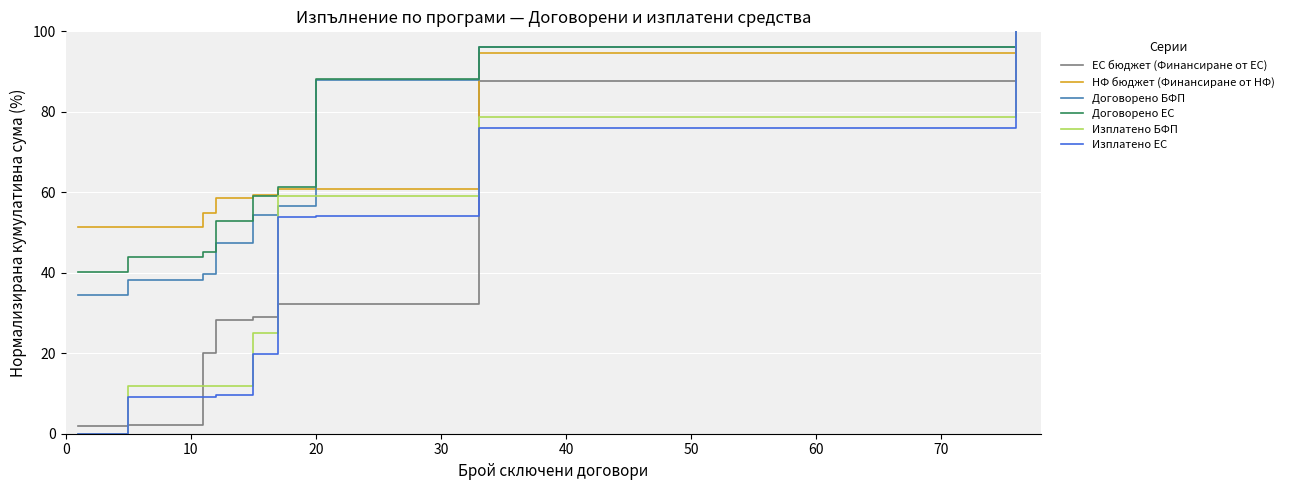

Which series has the largest range (max minus min)?

Изплатено БФП